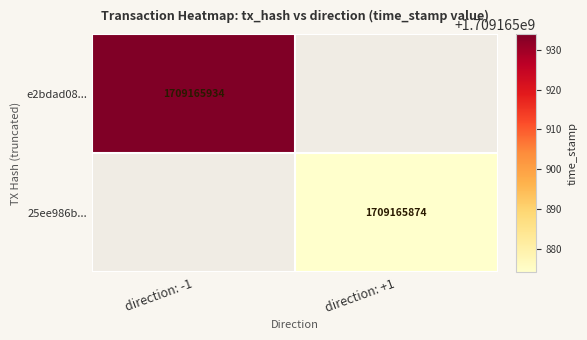

Reading right to left, list all the values displayed in this chart.

e2bdad08b58fe47a8707a4823298589afbd96f6: direction_1=0	direction_-1=1709165934
25ee986b9a35ac43da3906ece9c8af263810d05: direction_1=1709165874	direction_-1=0